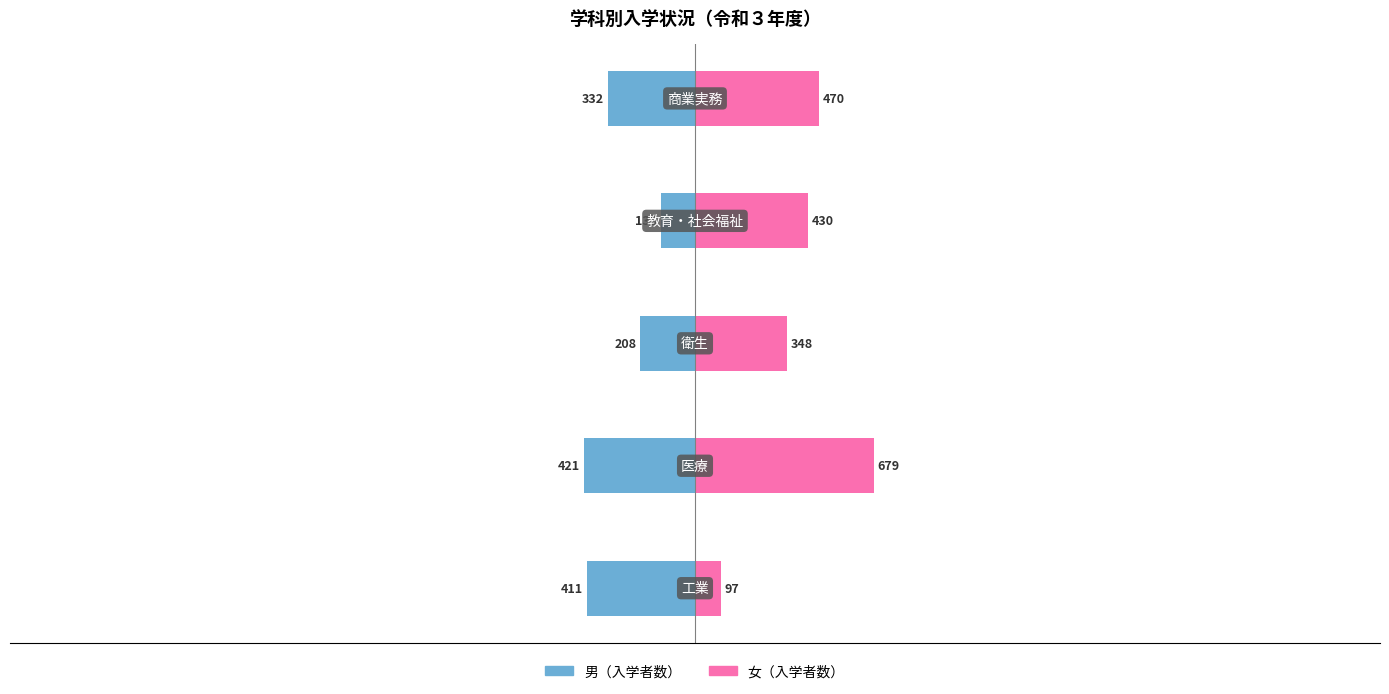

Which has a higher value, −1000 or −2000?

−1000